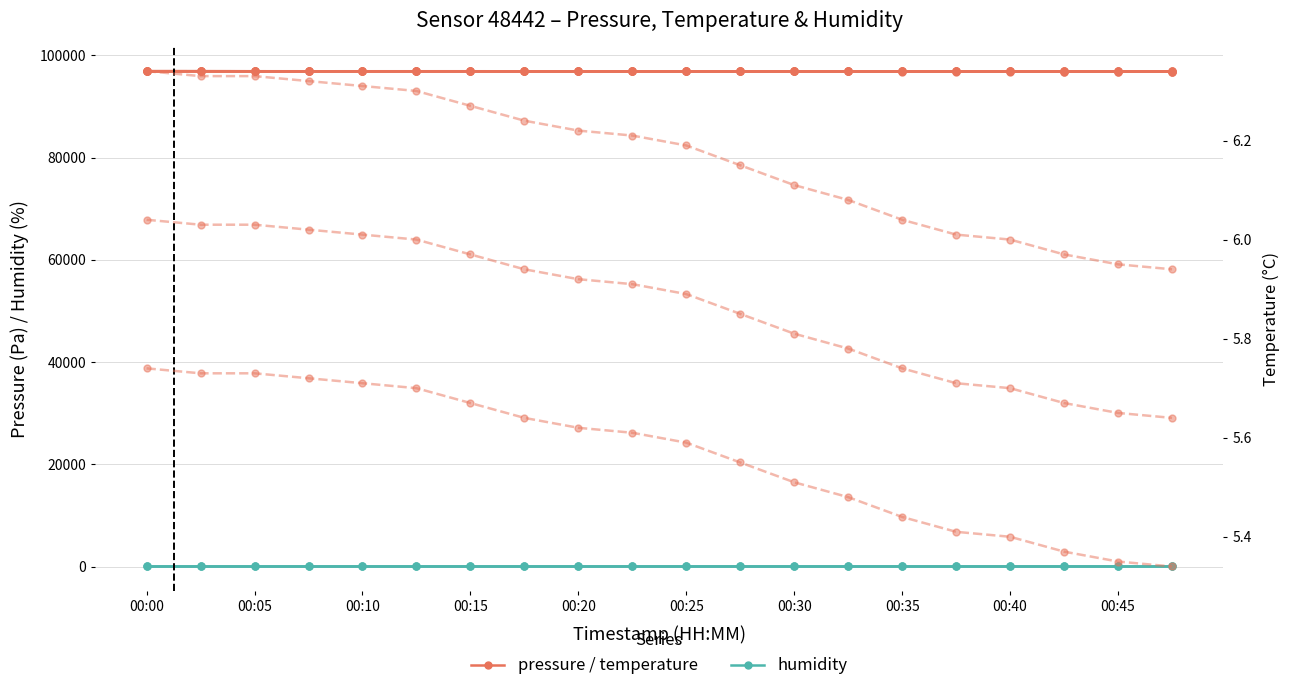

In humidity, how many points are lower than both neighbors (excluding endpoints)?

6